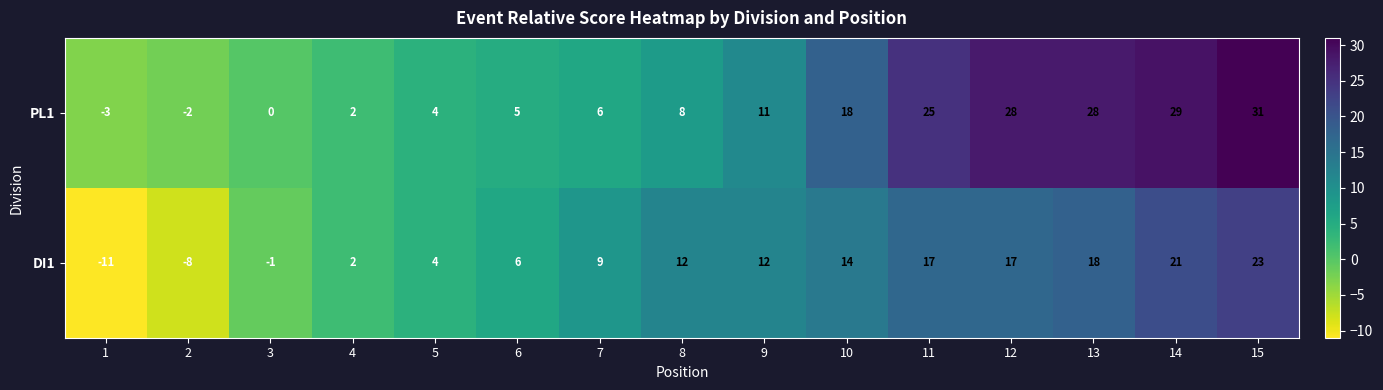

How many values in the PL1 series are below 8?

7